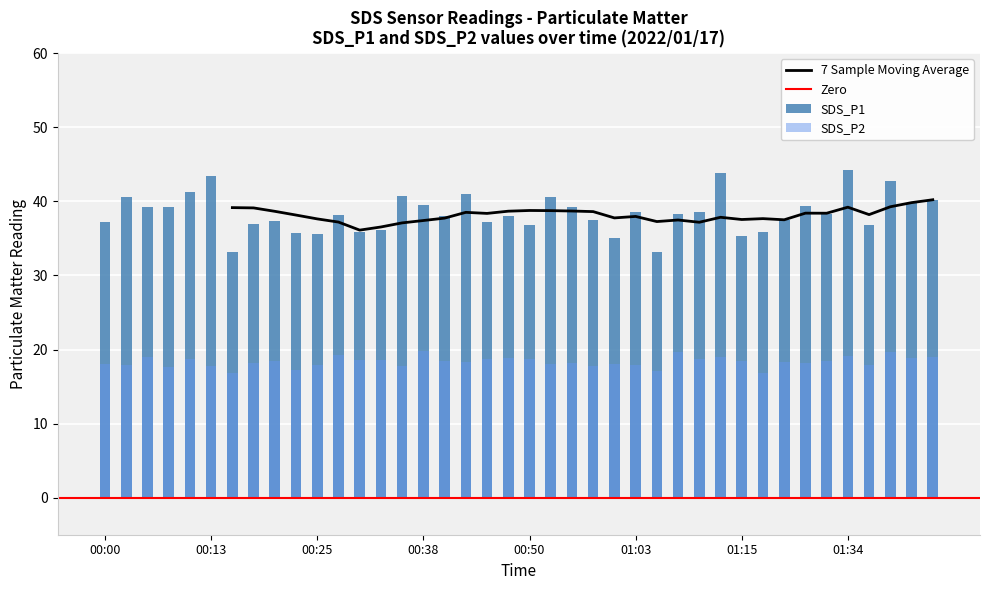

What is the average value of the SDS_P2 series?

18.3